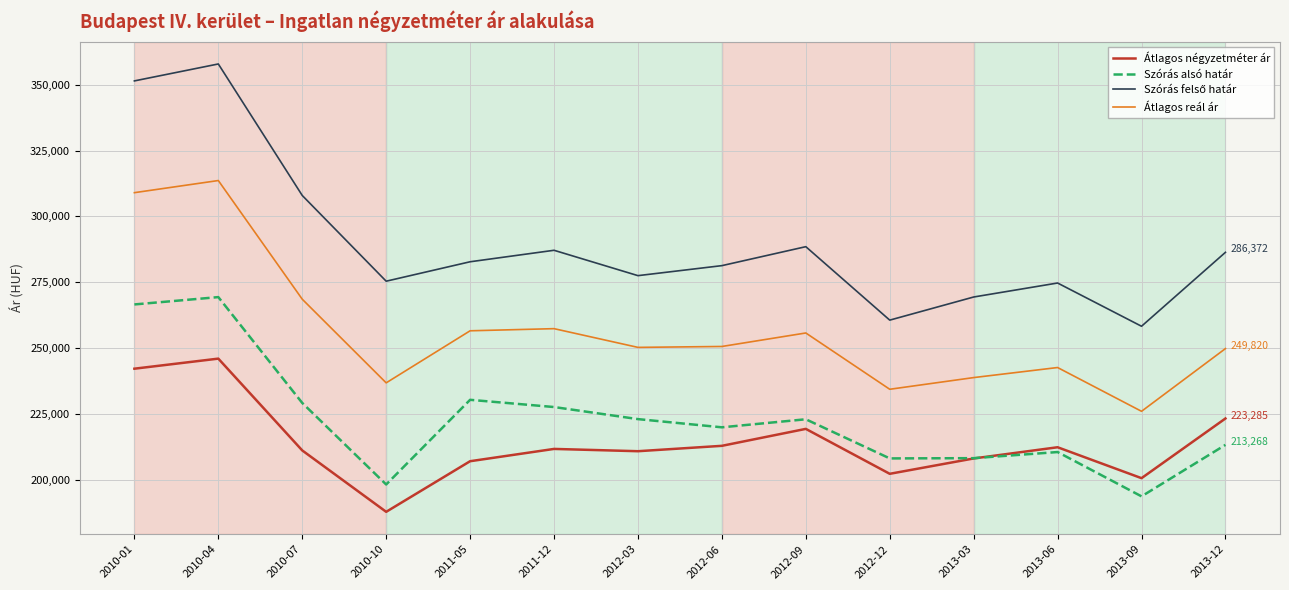

True or false: Átlagos négyzetméter ár and Átlagos reál ár cross at least once.

False